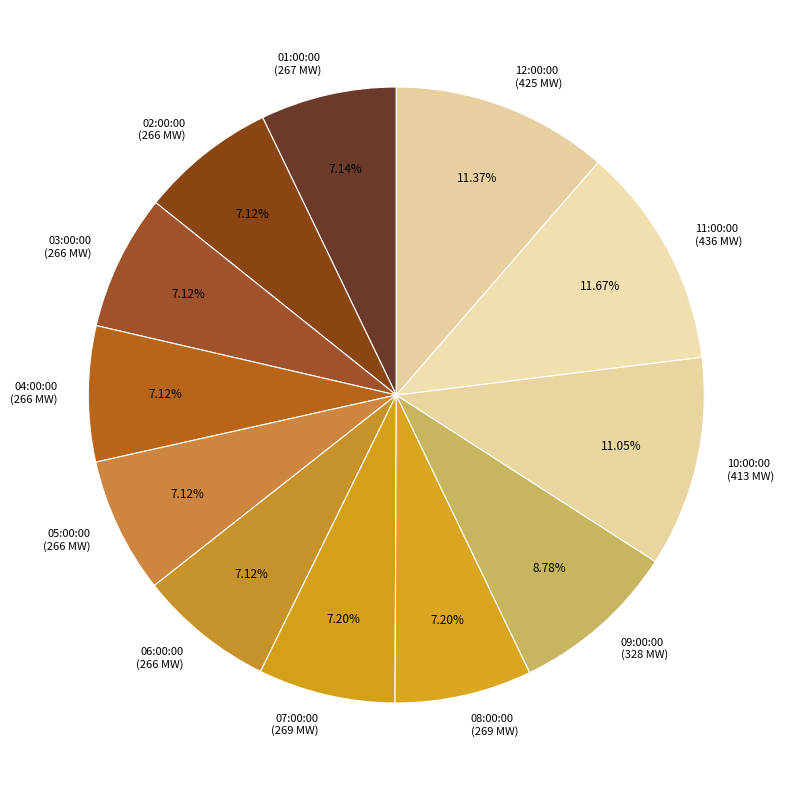

Is it true that 08:00:00 is 15% of the pie?

False